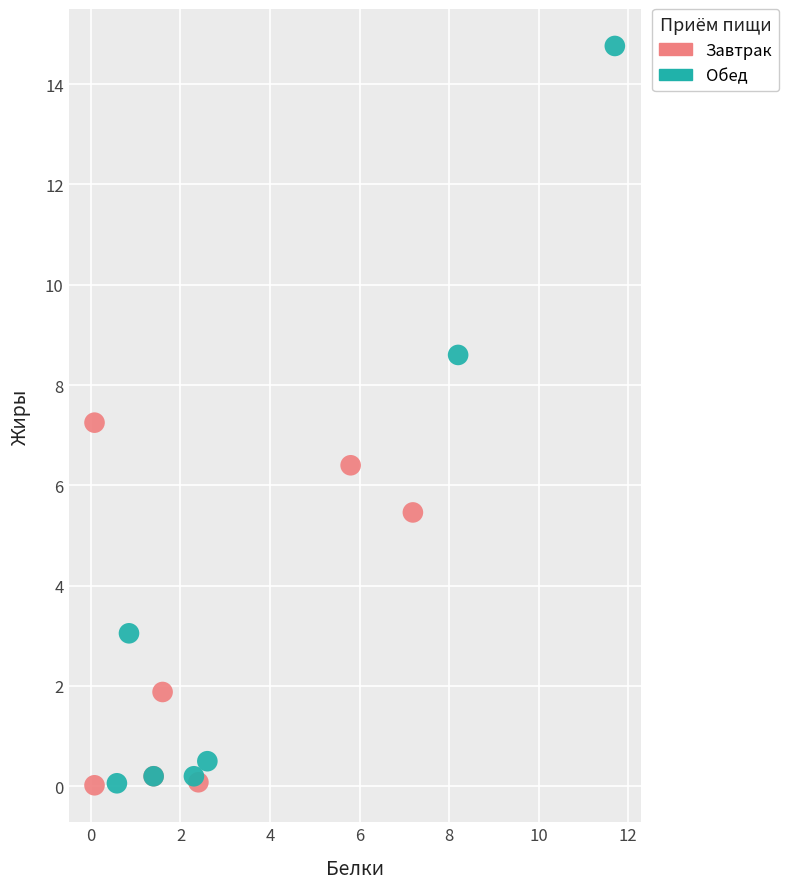

Which series has the largest Y range (max minus min)?

Обед